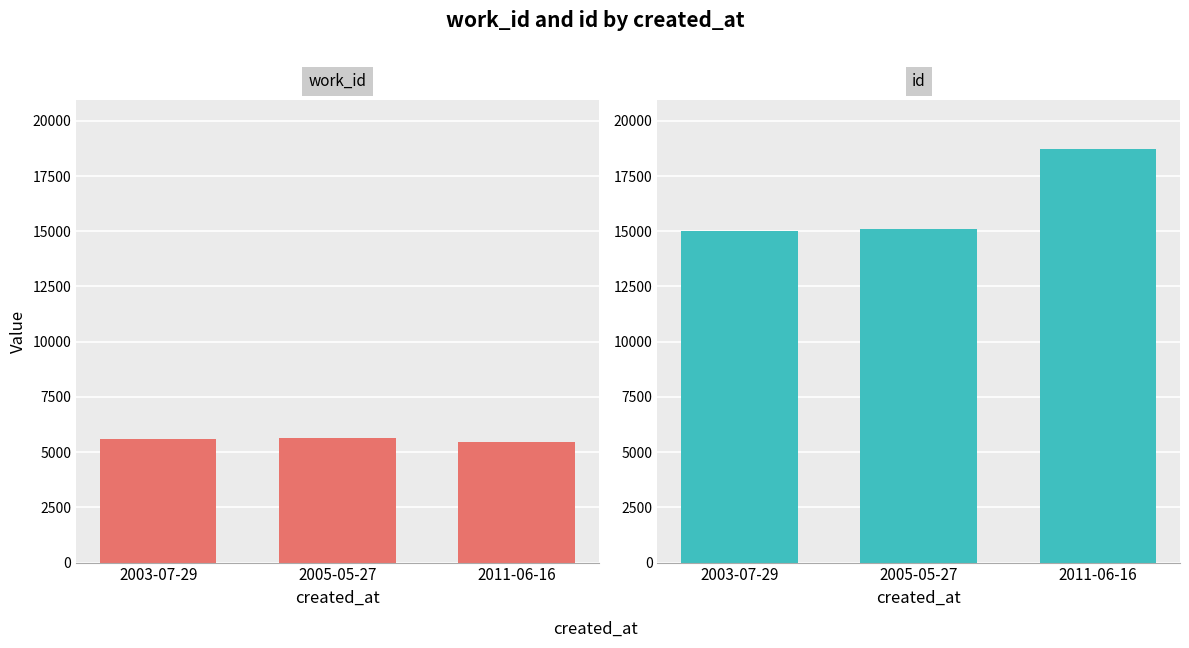

What is the highest value of the work_id series?

5658